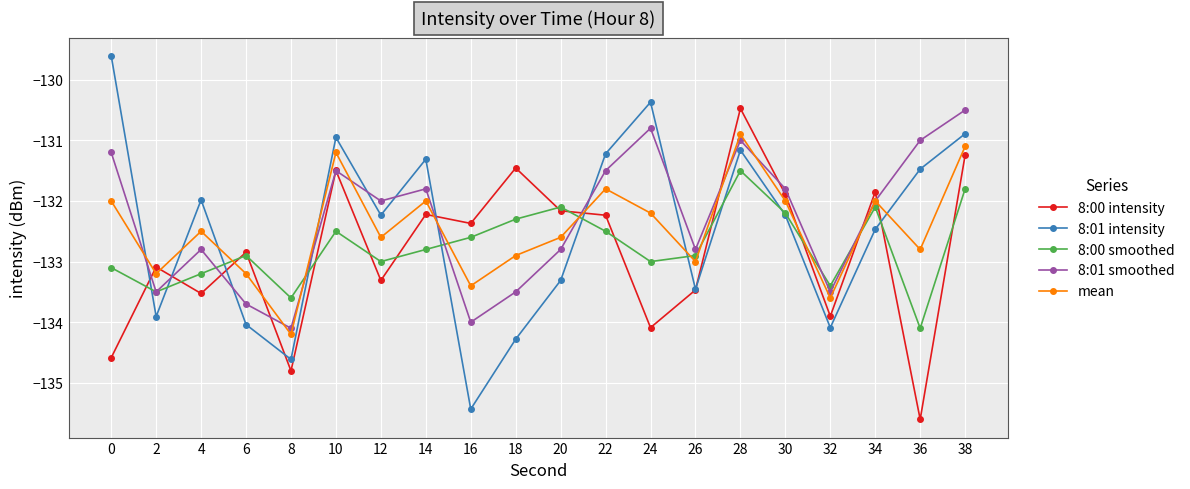

What is the spread (max minus min) of values at 38?

1.3